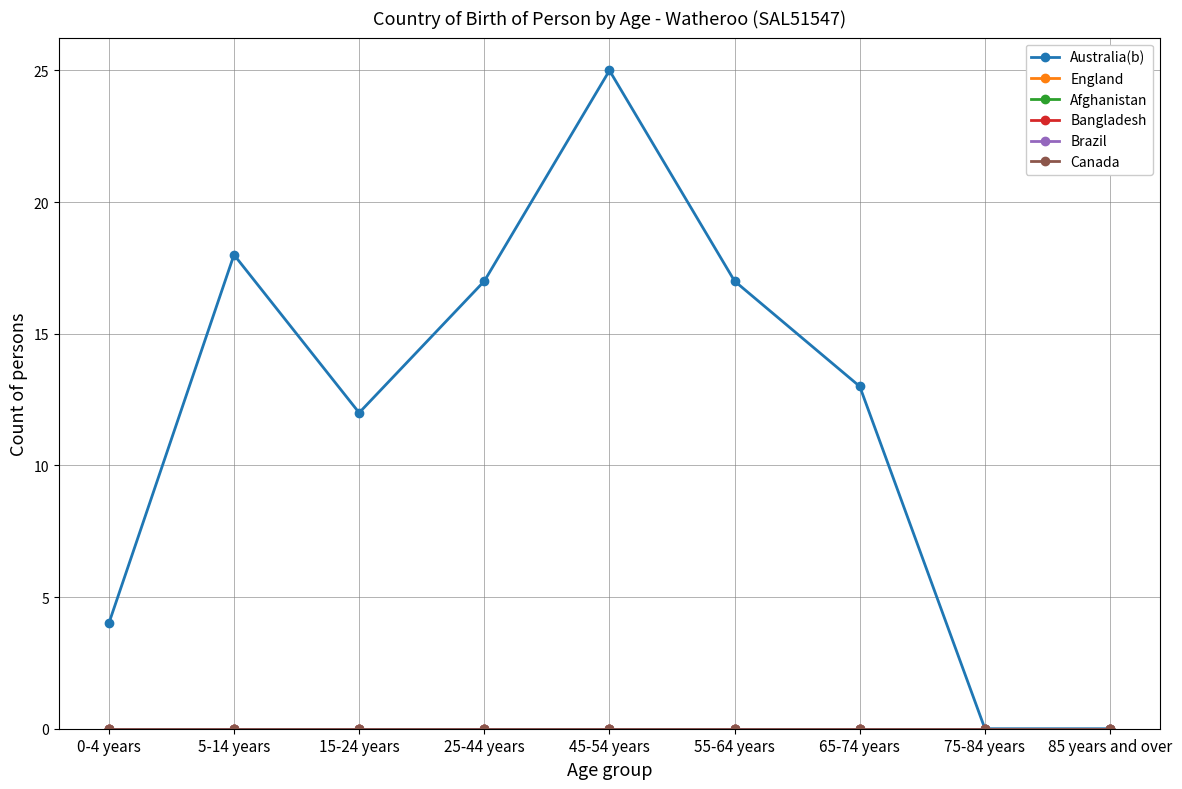

True or false: England and Brazil intersect in this chart.

False